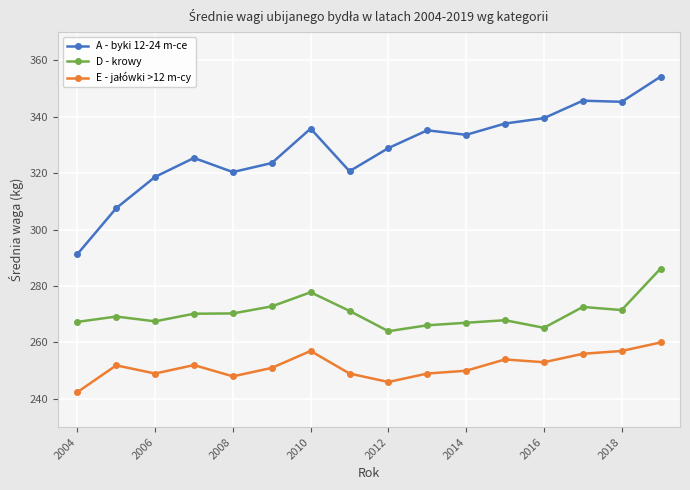

True or false: D - krowy and A - byki 12-24 m-ce cross at least once.

False